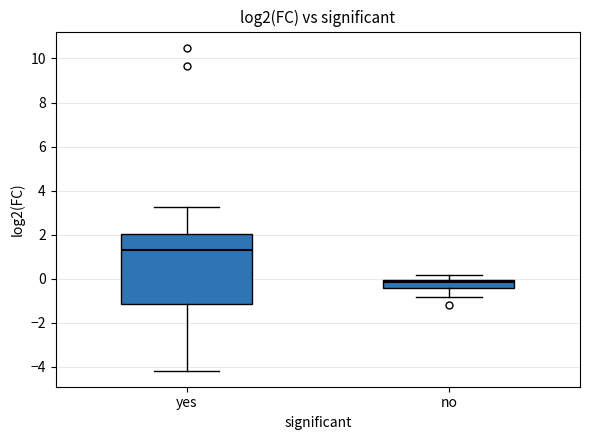

Reading left to right, transcribe this box plot: for each box, give where its median line is, the range the box spans, and where its two whiskers end, as read against the y-axis. The values are not printed on the chart, so give them approximately, as read against the axis.

yes: median 1.2, box -1.2 to 2.0, whiskers -4.2 to 3.2
no: median -0.2, box -0.4 to 0.0, whiskers -0.8 to 0.2